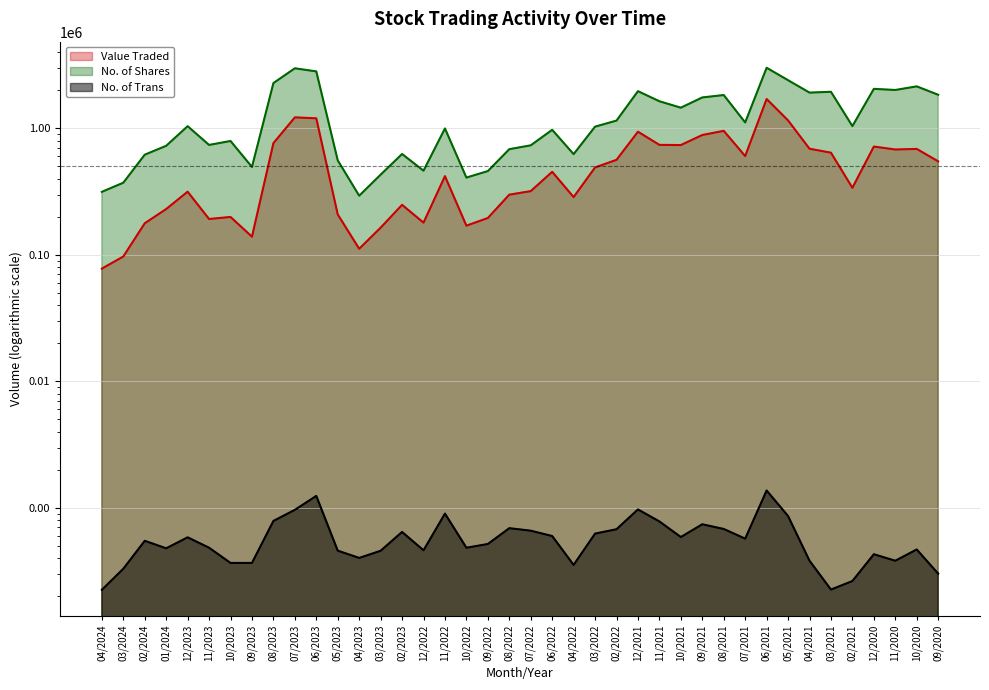

List the labels in order of No. of Trans value, smallest first.

04/2024, 03/2021, 02/2021, 09/2020, 03/2024, 04/2022, 10/2023, 09/2023, 04/2021, 11/2020, 04/2023, 12/2020, 03/2023, 05/2023, 12/2022, 10/2020, 01/2024, 11/2023, 10/2022, 09/2022, 02/2024, 07/2021, 12/2023, 10/2021, 06/2022, 03/2022, 02/2023, 07/2022, 02/2022, 08/2021, 08/2022, 09/2021, 11/2021, 08/2023, 05/2021, 11/2022, 07/2023, 12/2021, 06/2023, 06/2021